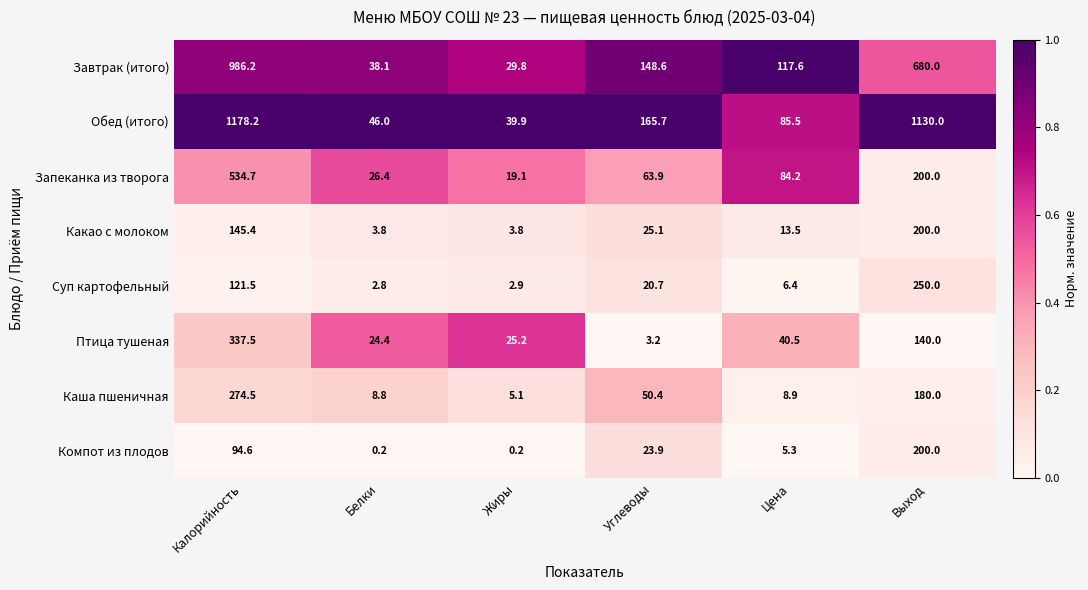

What is the total value across all series at Углеводы?

501.5